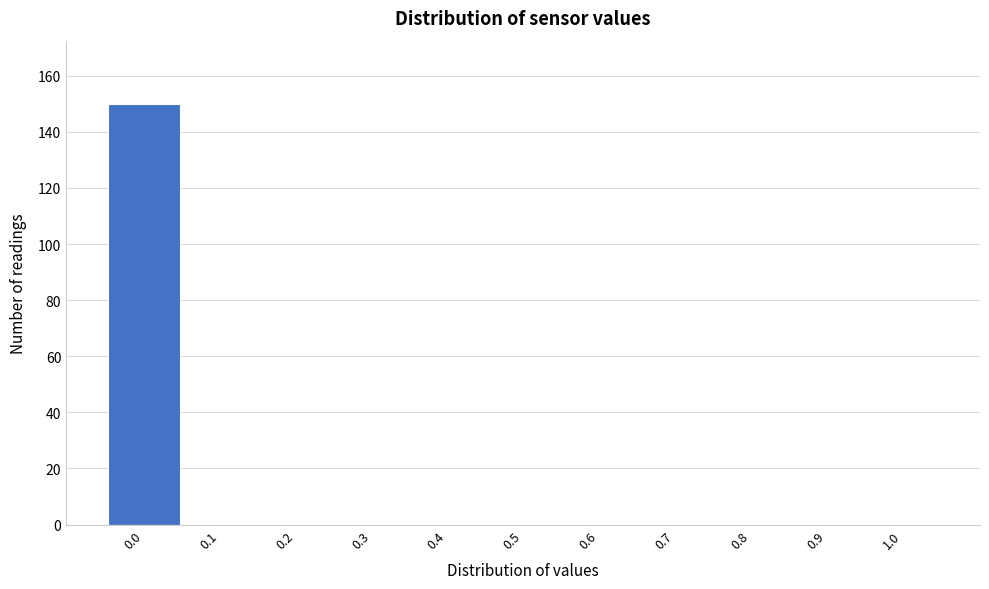

Reading left to right, what are all the values shown in this chart?

0.0=150	0.1=0	0.2=0	0.3=0	0.4=0	0.5=0	0.6=0	0.7=0	0.8=0	0.9=0	1.0=0